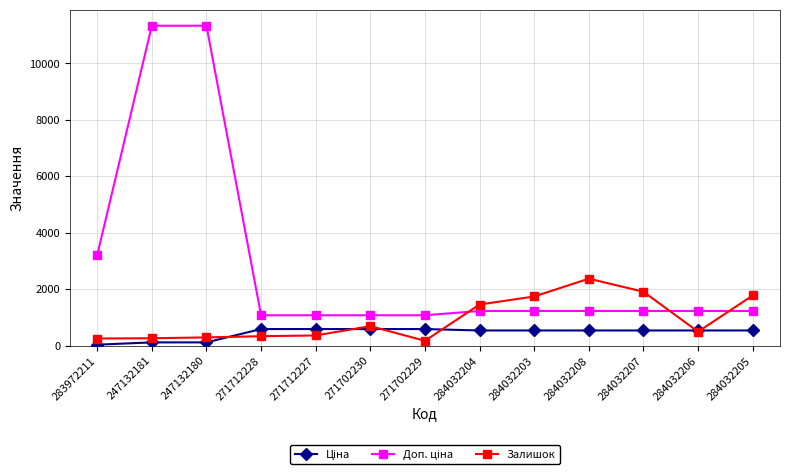

Which label corresponds to the largest value in the chart?

247132181